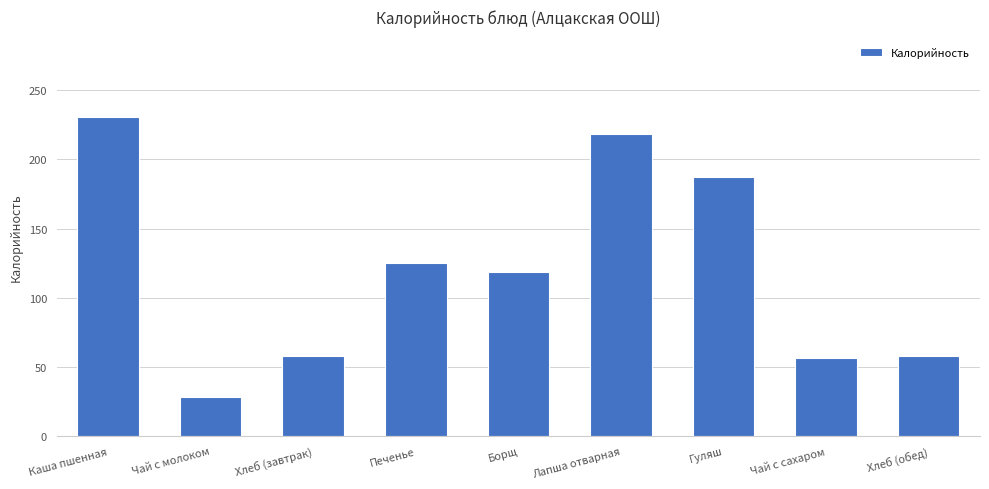

Does the chart contain stacked bars?

No